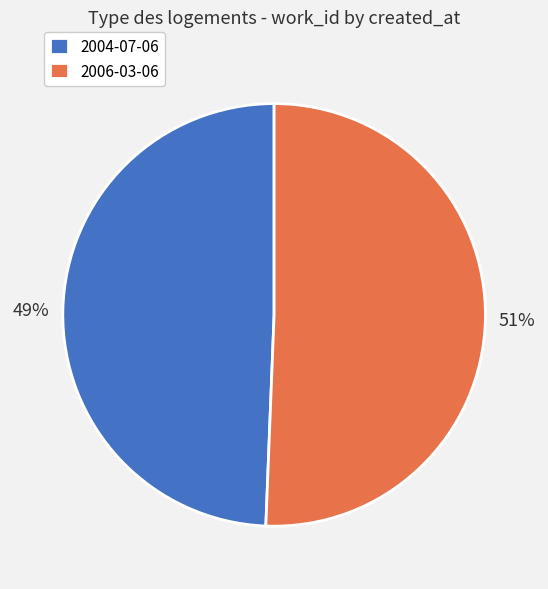

Do 2006-03-06 and 2004-07-06 together represent more than half of the pie?

Yes